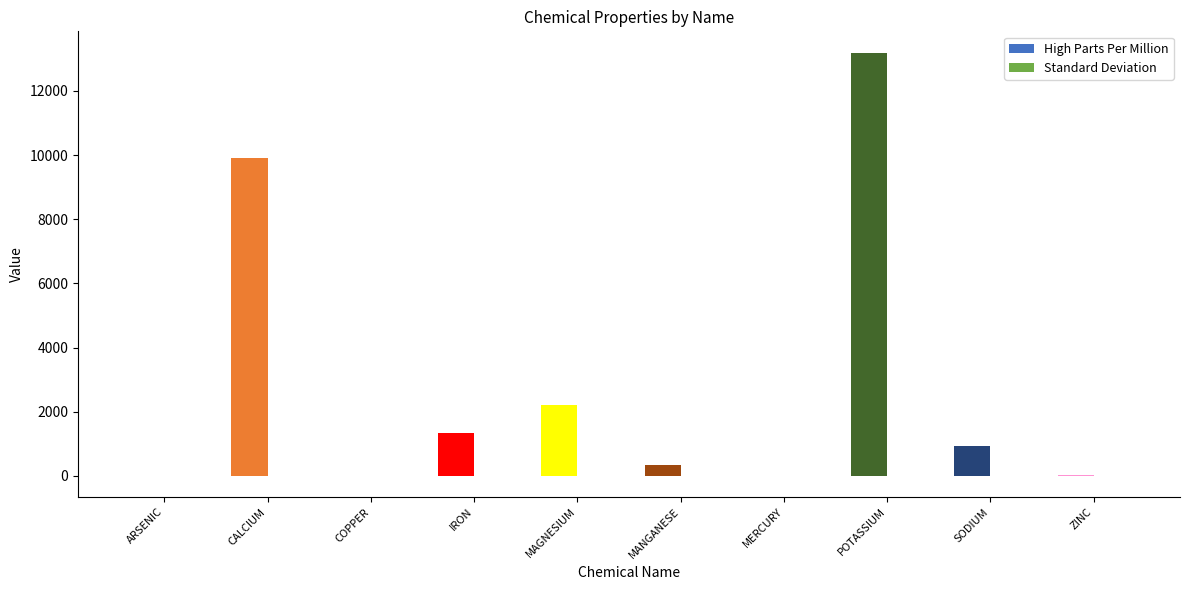

Reading right to left, transcribe all the data shown in this chart.

High Parts Per Million: ZINC=31.0	SODIUM=940.0	POTASSIUM=13200.0	MERCURY=0.1	MANGANESE=341.0	MAGNESIUM=2210.0	IRON=1350.0	COPPER=12.0	CALCIUM=9900.0	ARSENIC=4.9
Standard Deviation: ZINC=0.3	SODIUM=-0.1	POTASSIUM=-0.2	MERCURY=-0.3	MANGANESE=3.5	MAGNESIUM=-0.2	IRON=1.5	COPPER=0.0	CALCIUM=0.3	ARSENIC=0.0